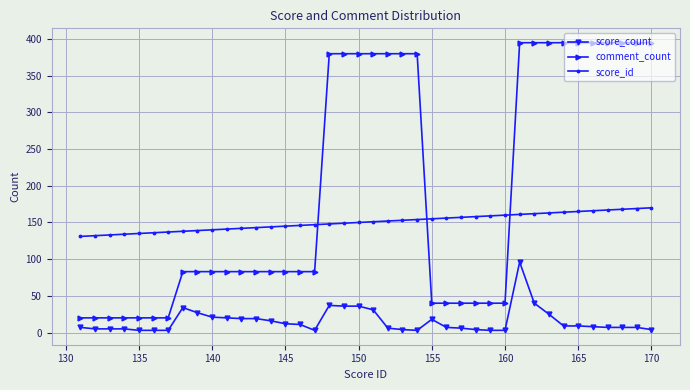

True or false: score_count has more than 0 points higher than both neighbors.

True